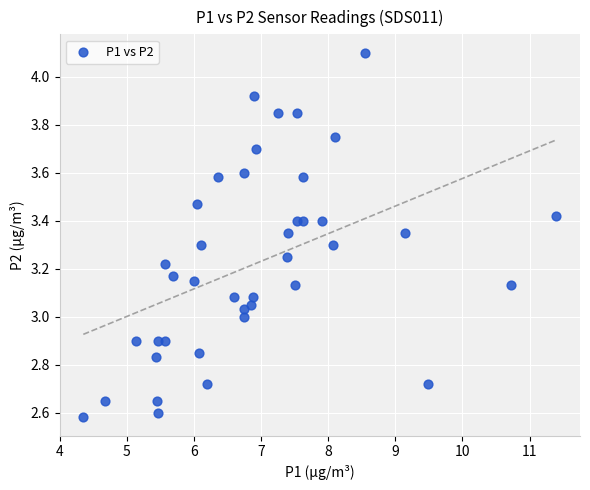

What is the range of Y values (max minus min)?

1.5